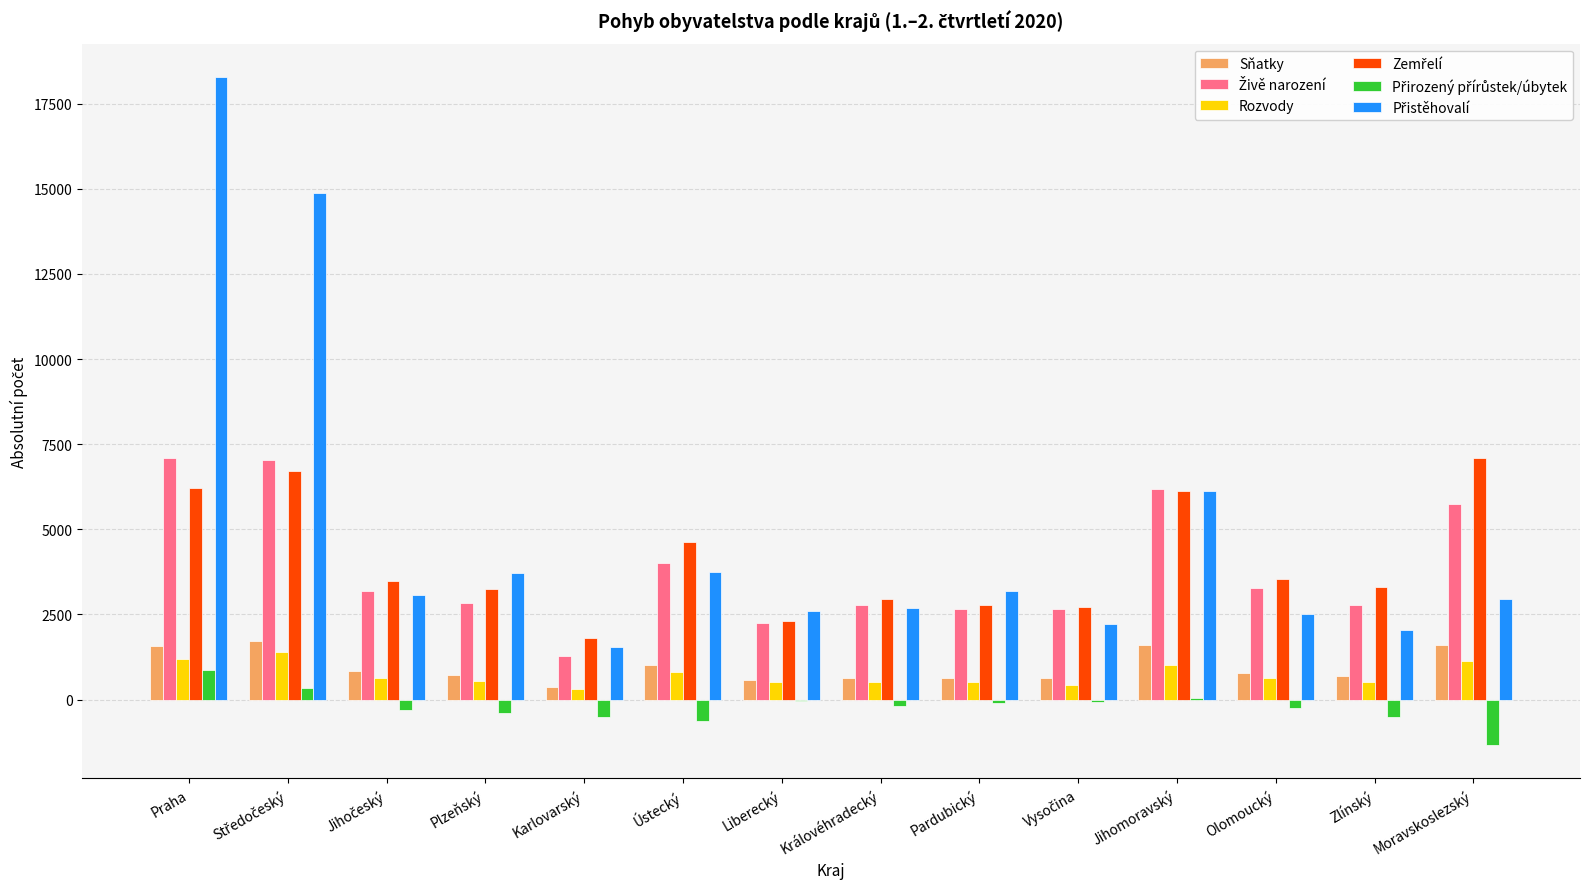

At which category is the sum across all series the highest?

Praha